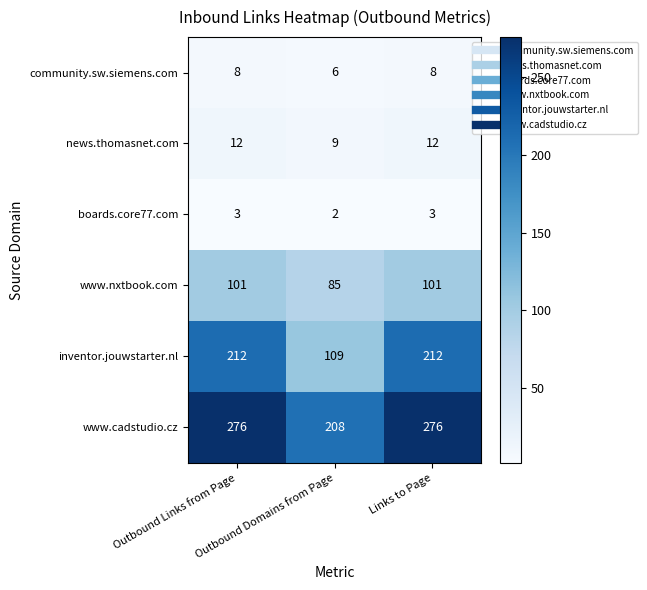

What is the average value of the community.sw.siemens.com series?

7